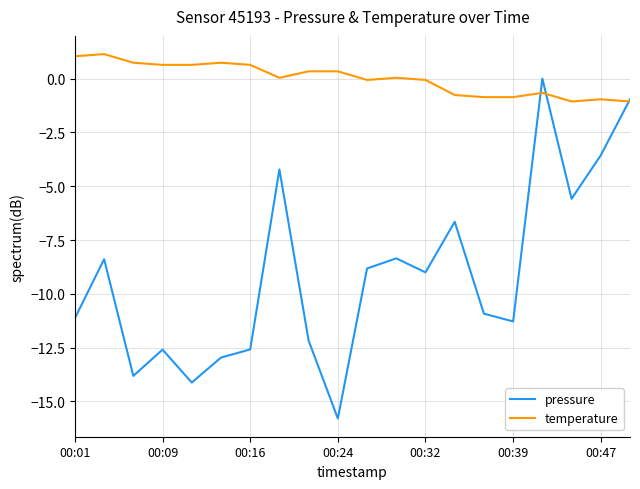

Which series has the largest total across all categories?

temperature